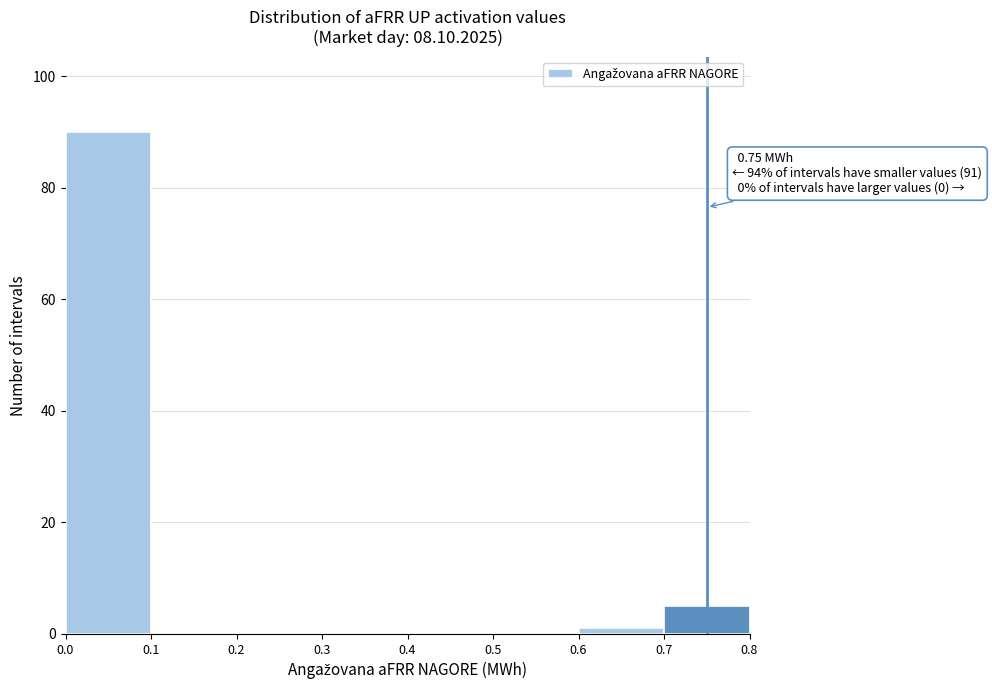

Which range on the x-axis has the tallest bar?

0.0 to 0.1